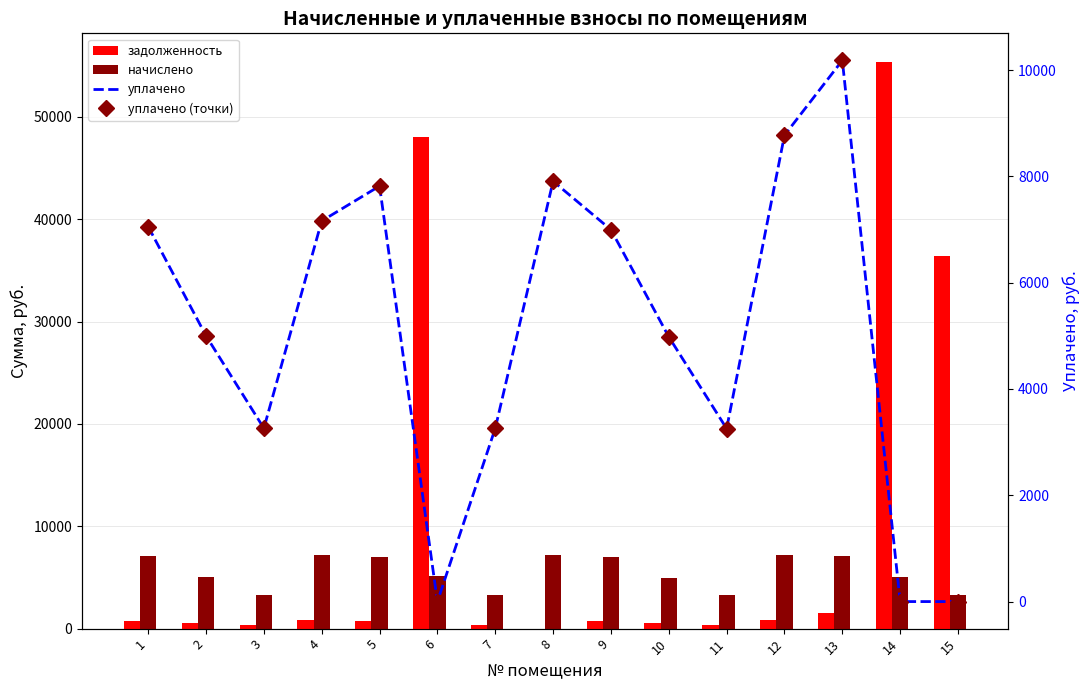

At how many categories does at least one series exceed 14174?

3